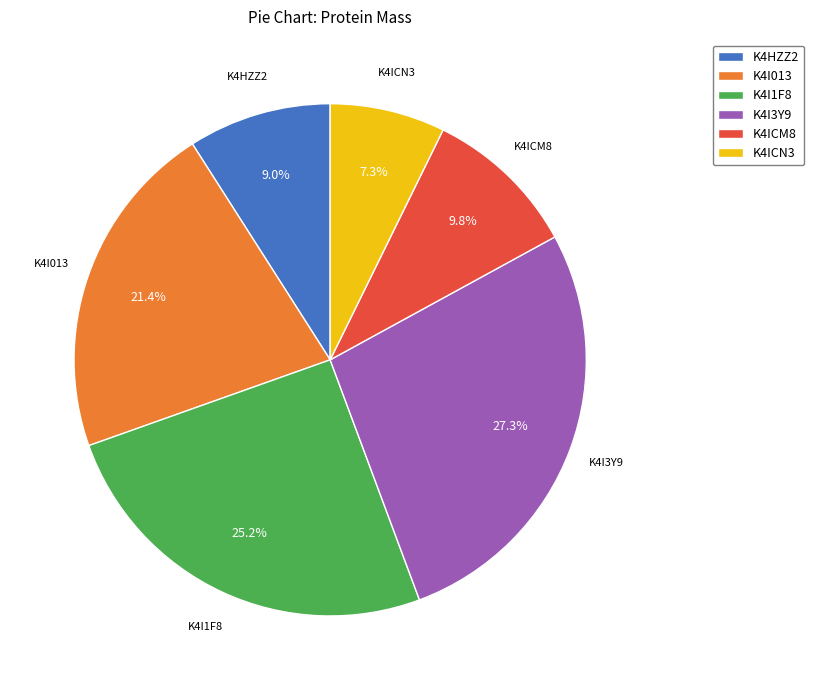

To the nearest percent, what portion does K4I3Y9 represent?

27%